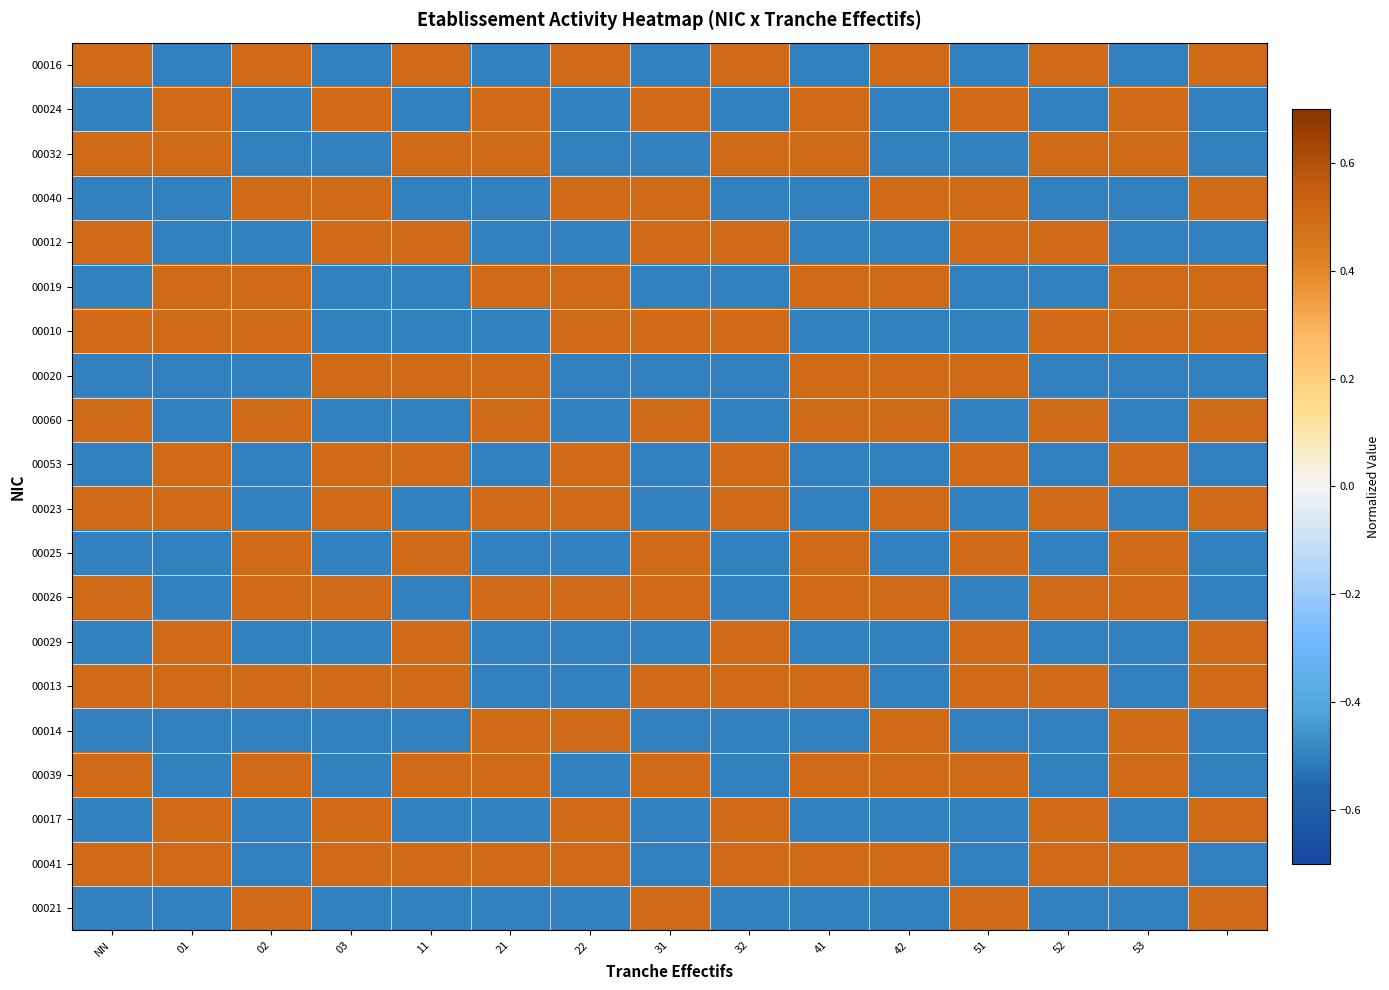

How many data points does each series have?

15